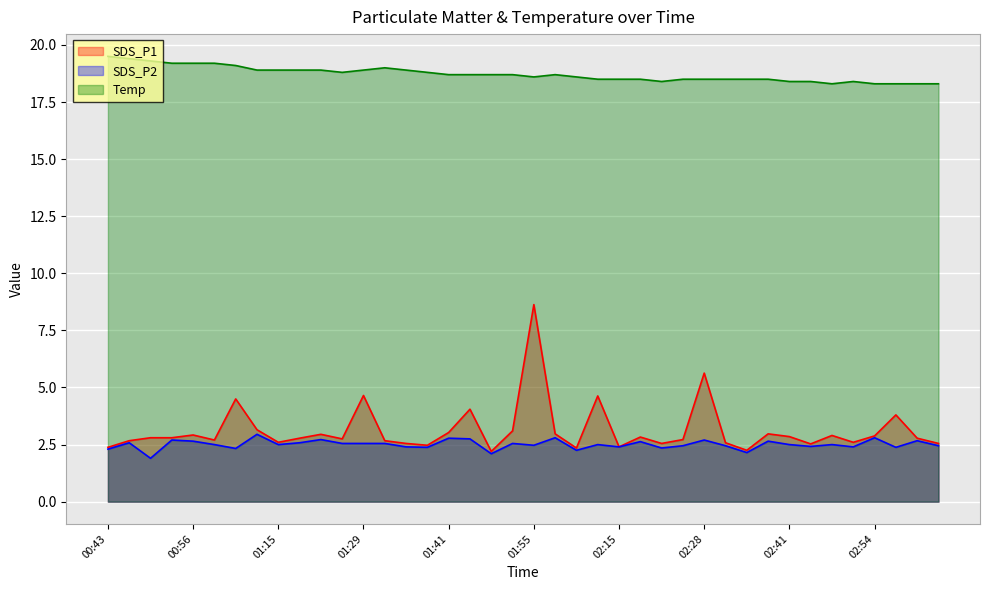

What is the value of the Temp point at the 17th from the left?

18.7